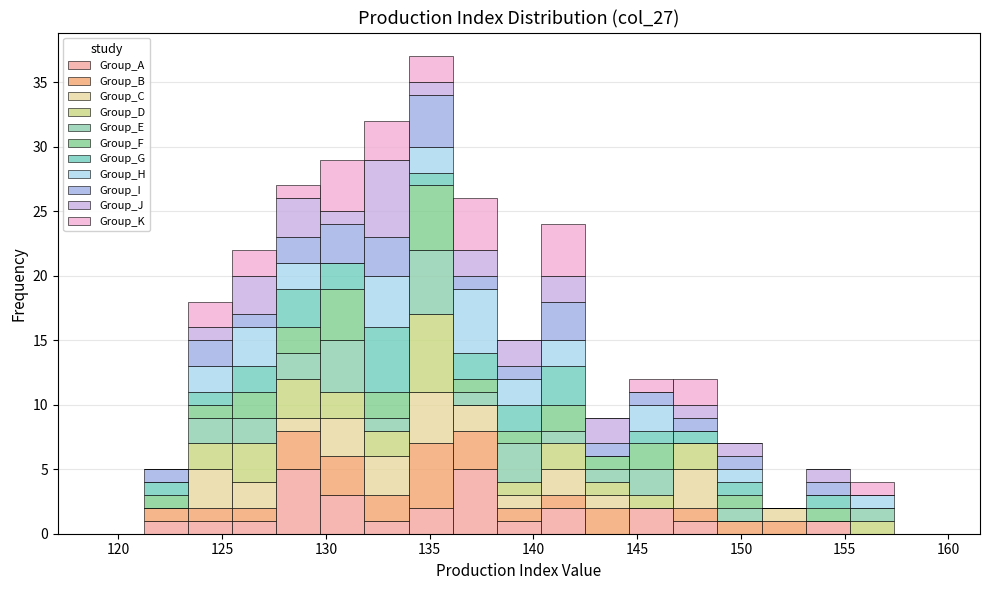

What is the total height of the stacked bar covering 134.0 to 136.0 on the x-axis? Neither the bar edges nor the heights are printed on the chart, so give them approximately, as read against the axes.

37